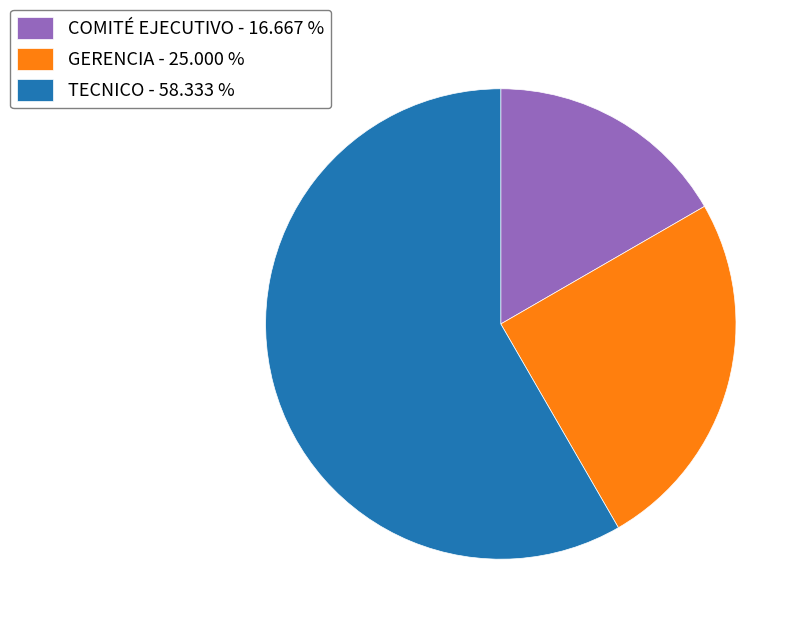

What is the smallest slice in the pie chart?

COMITÉ EJECUTIVO